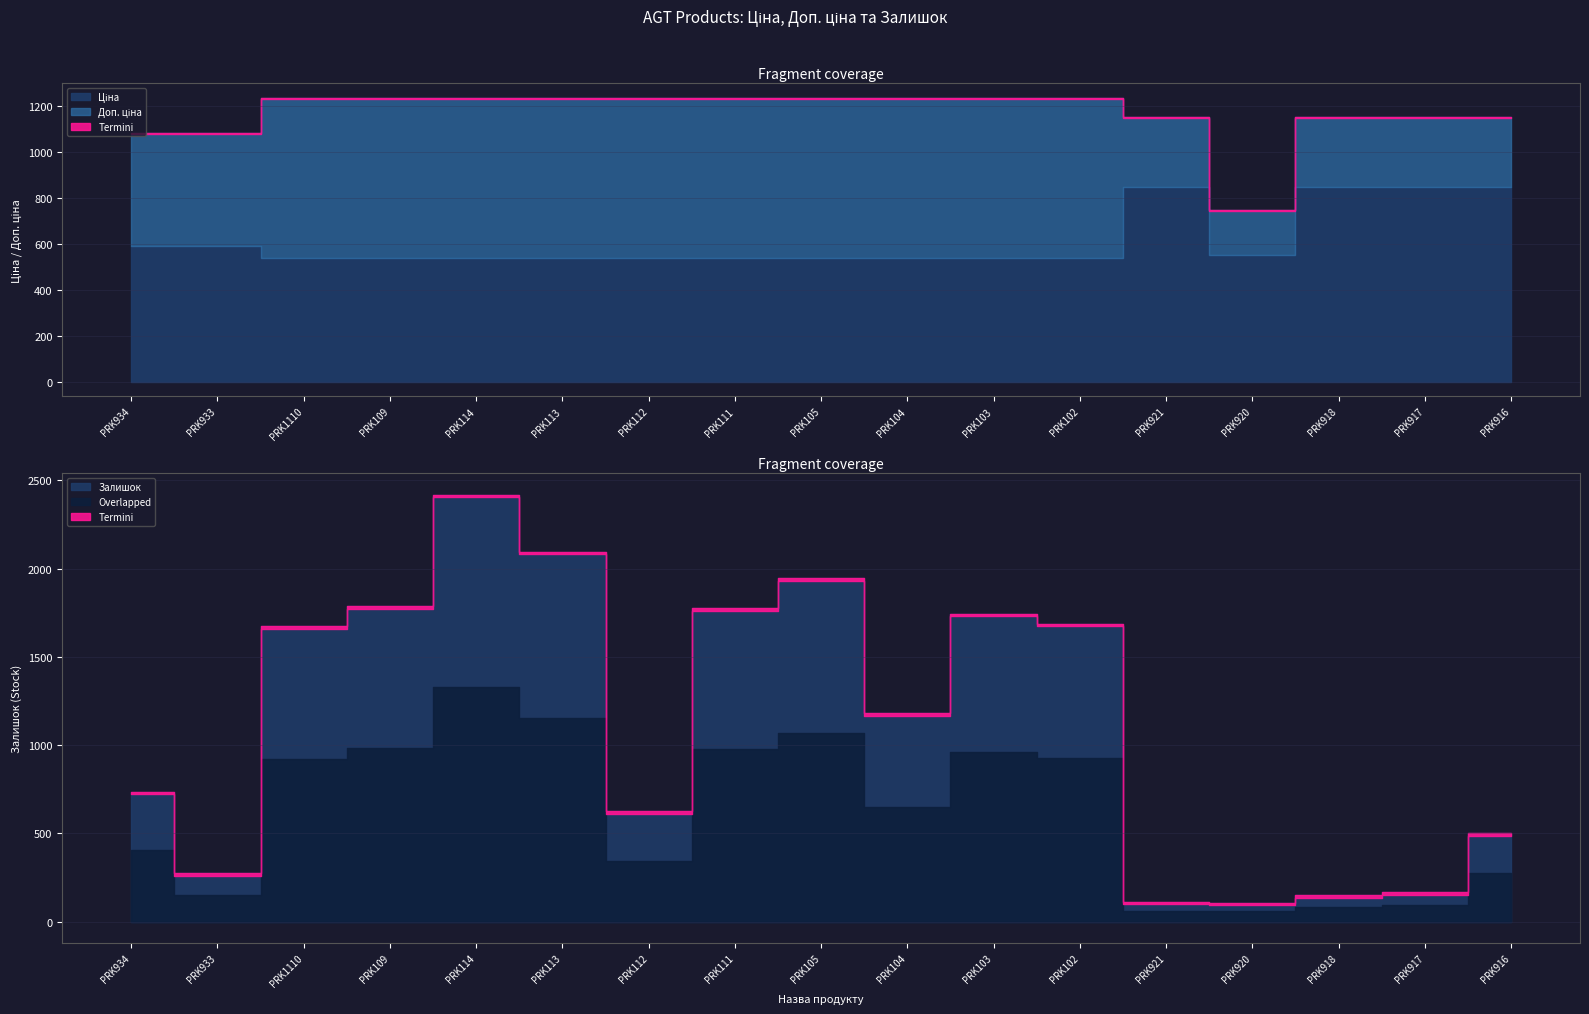

How many data points in Залишок are less than 1180?

8